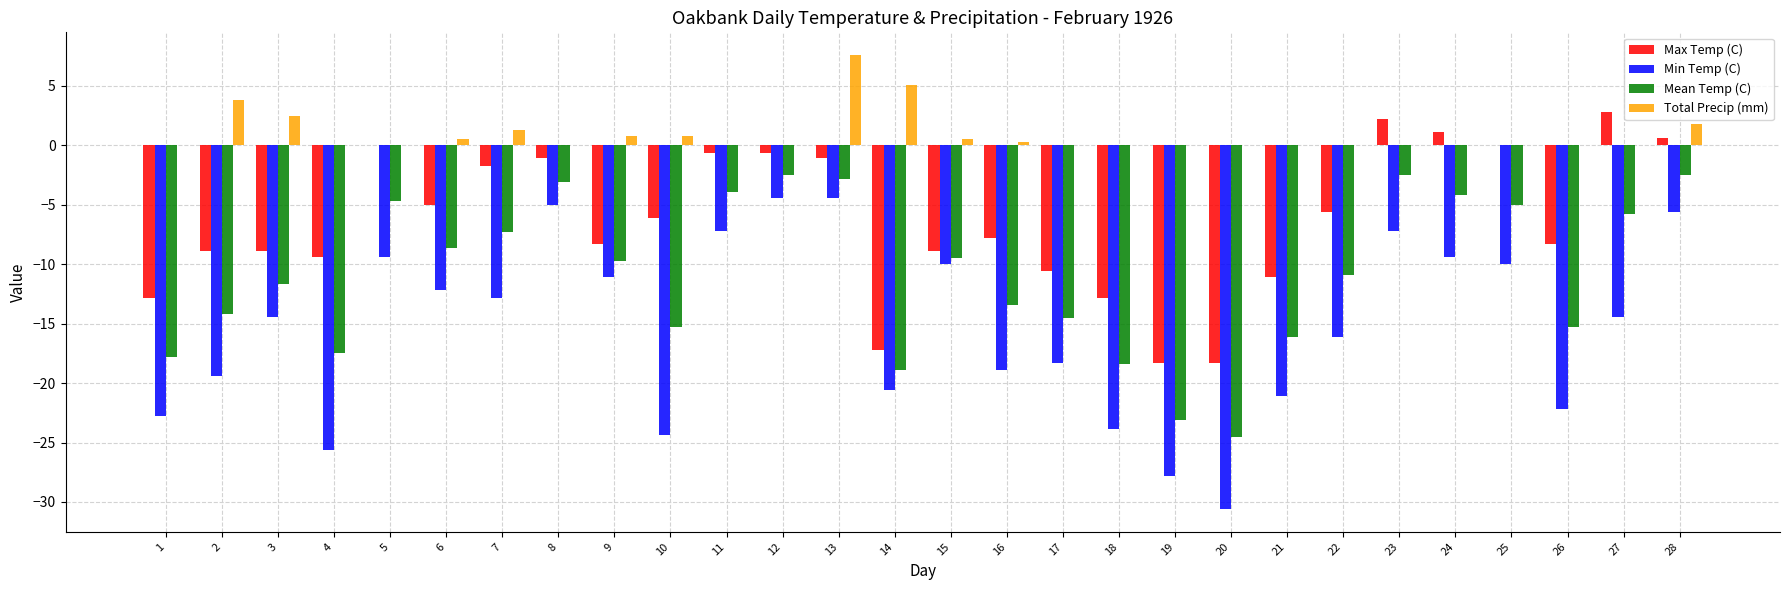

True or false: Min Temp (C) has a value of -5.0 at 8.

True